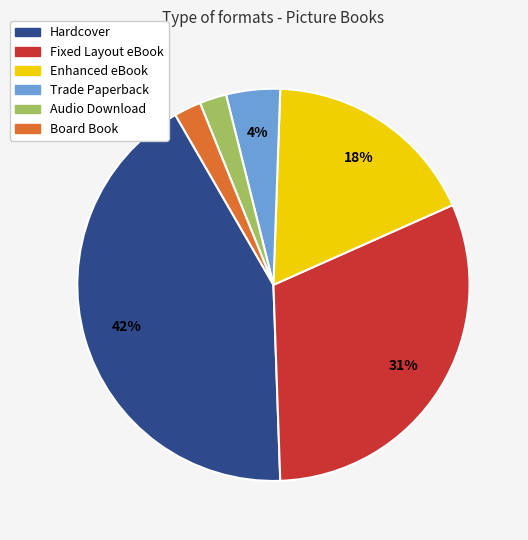

Which category has the biggest portion of the pie?

Hardcover